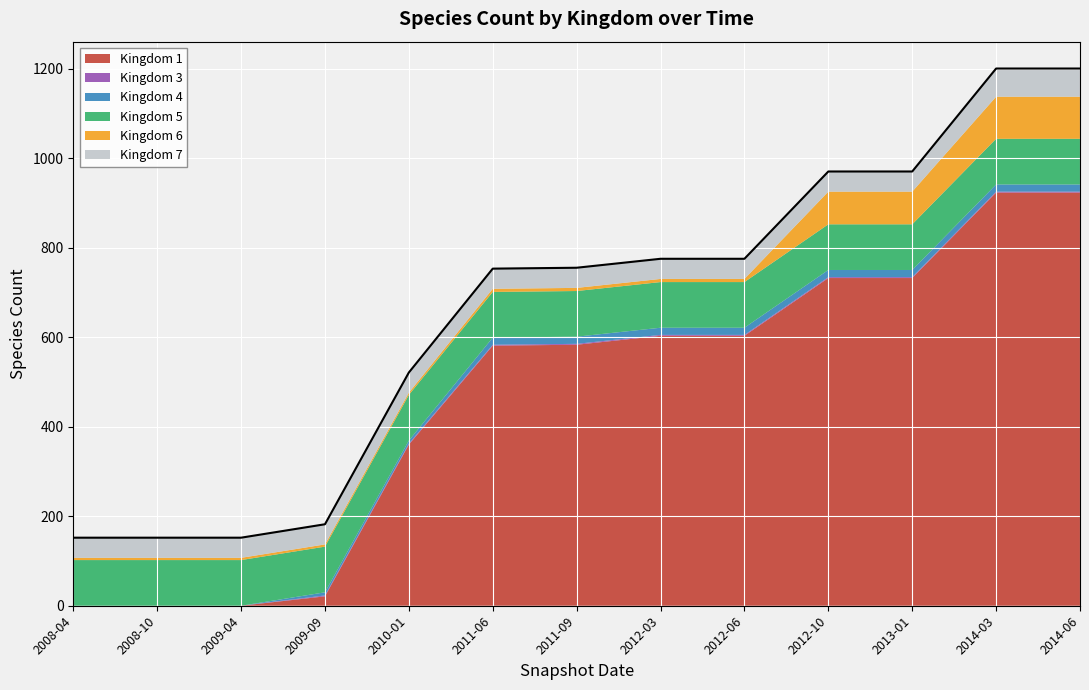

What is the difference between the maximum and second lowest values in the Kingdom 7 series?

18